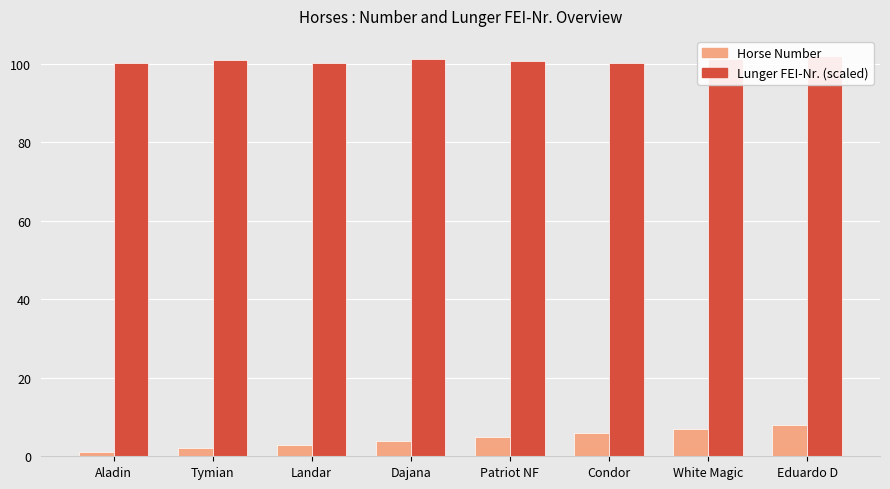

Reading left to right, what are all the values shown in this chart?

Horse Number: Aladin=1.0	Tymian=2.0	Landar=3.0	Dajana=4.0	Patriot NF=5.0	Condor=6.0	White Magic=7.0	Eduardo D=8.0
Lunger FEI-Nr. (scaled): Aladin=100.3	Tymian=100.9	Landar=100.3	Dajana=101.2	Patriot NF=100.7	Condor=100.3	White Magic=101.2	Eduardo D=102.0